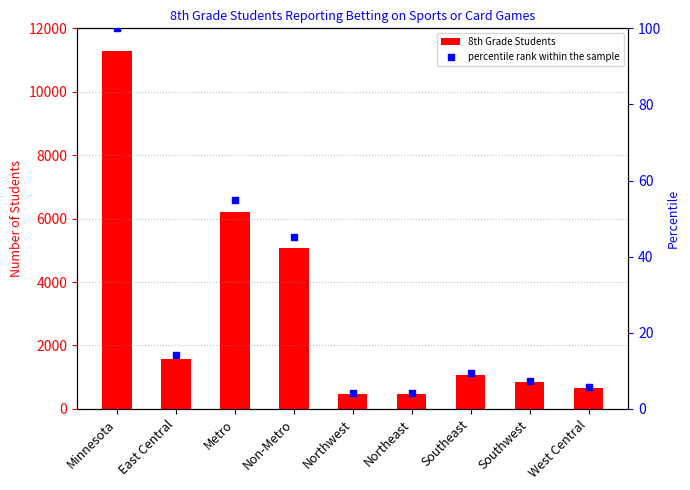

What are all the series names shown in the legend?

8th Grade Students, percentile rank within the sample